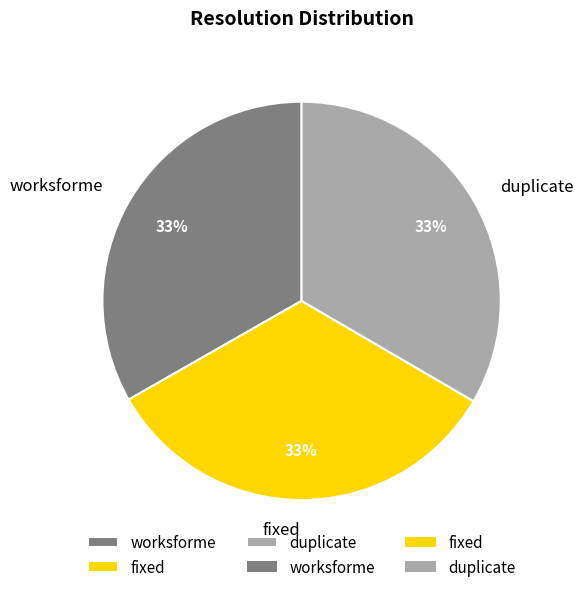

To the nearest percent, what portion does fixed represent?

33%